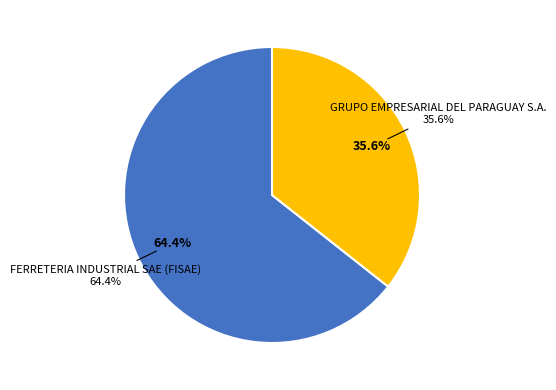

Is the sum of GRUPO EMPRESARIAL DEL PARAGUAY S.A. and FERRETERIA INDUSTRIAL SAE (FISAE) greater than half?

Yes